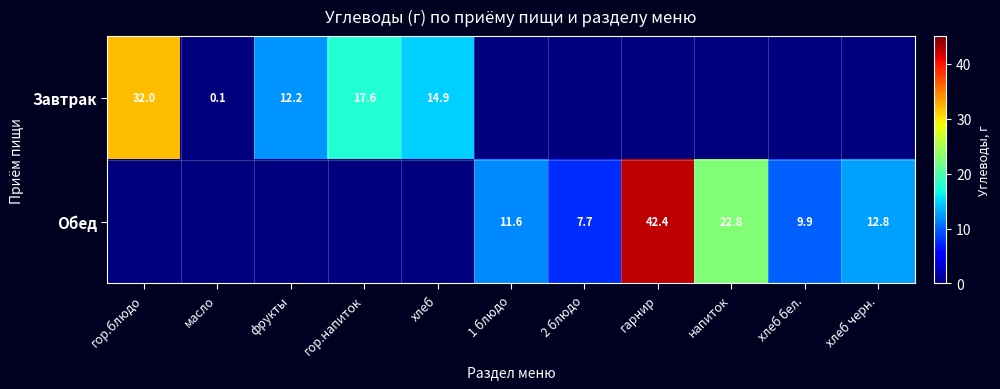

The value of Завтрак at хлеб is 14.9. True or false?

True